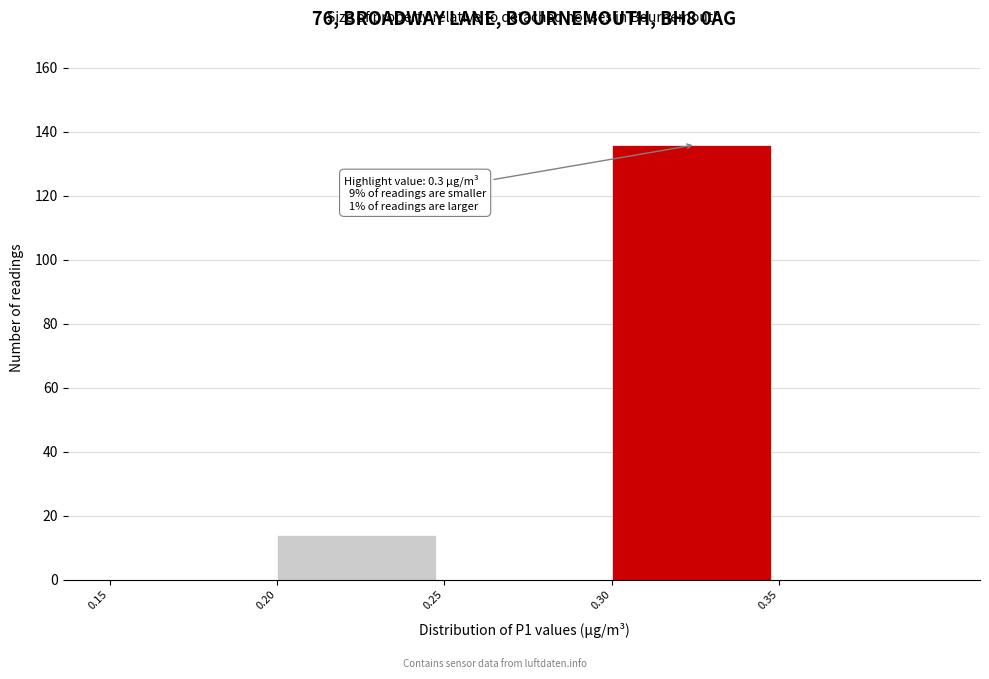

Over which range of the x-axis is the bar tallest?

0.30 to 0.35